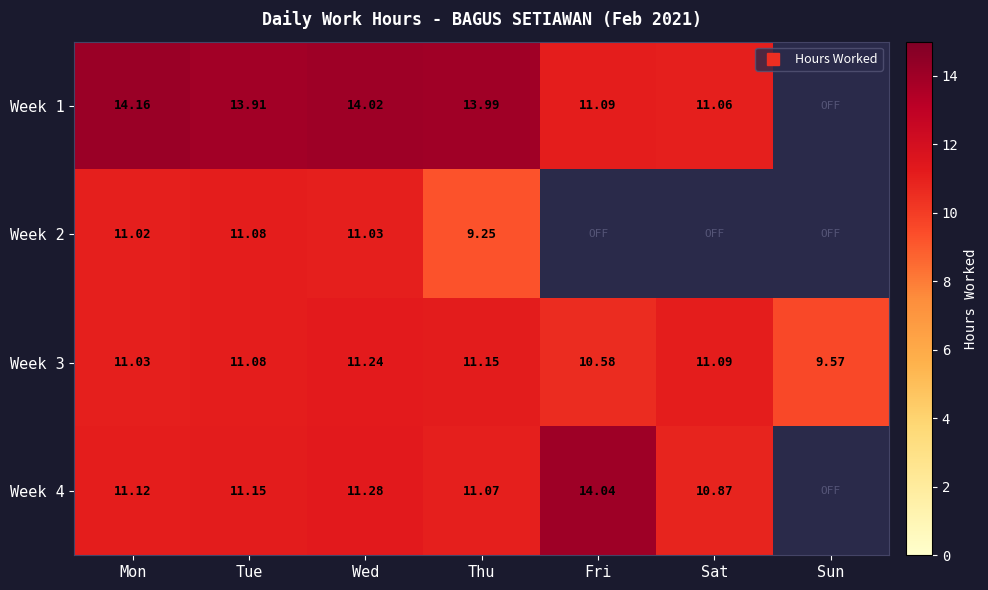

How many series are shown in this chart?

4